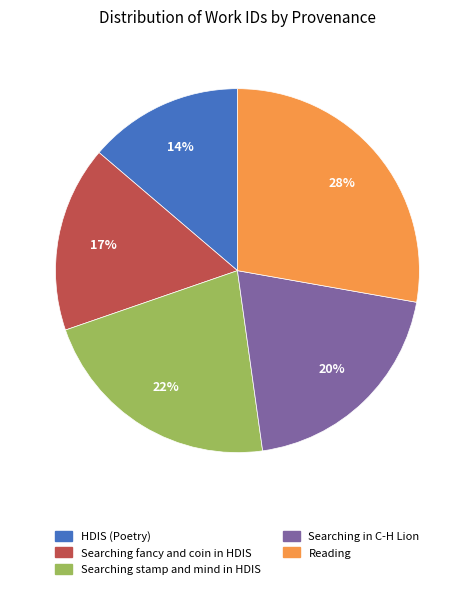

The Searching stamp and mind in HDIS slice represents 12% of the pie. True or false?

False